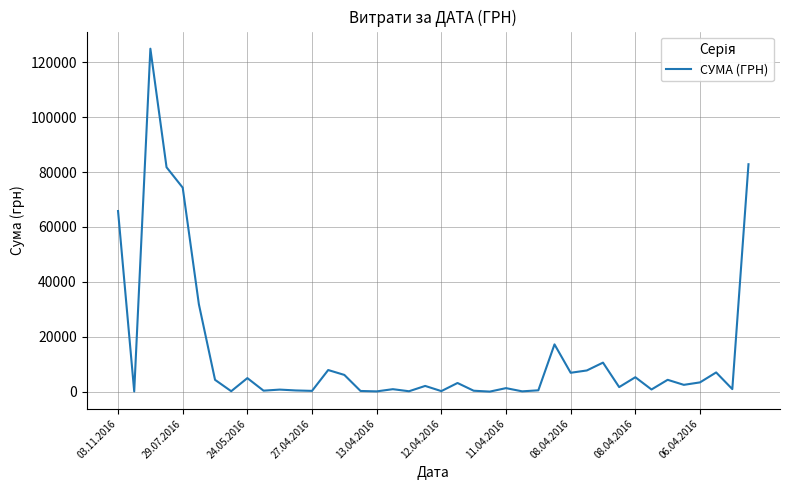

What is the greatest value displayed?

124904.8